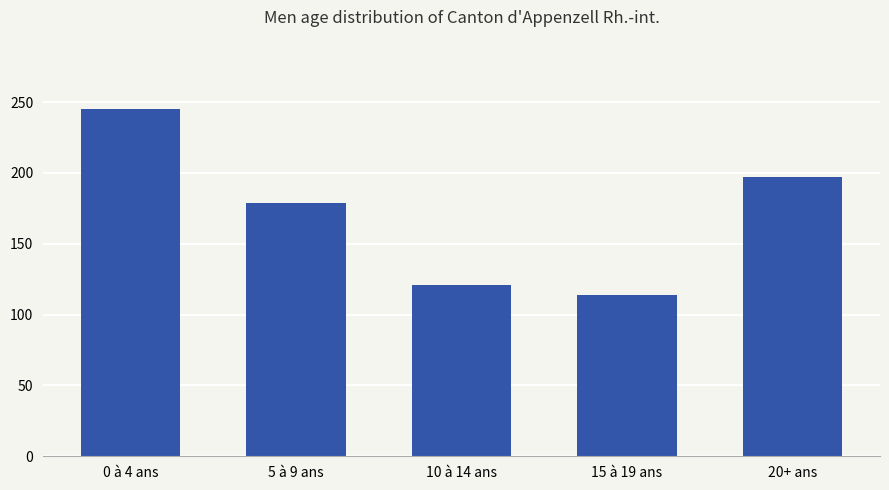

What is the greatest value displayed?

245